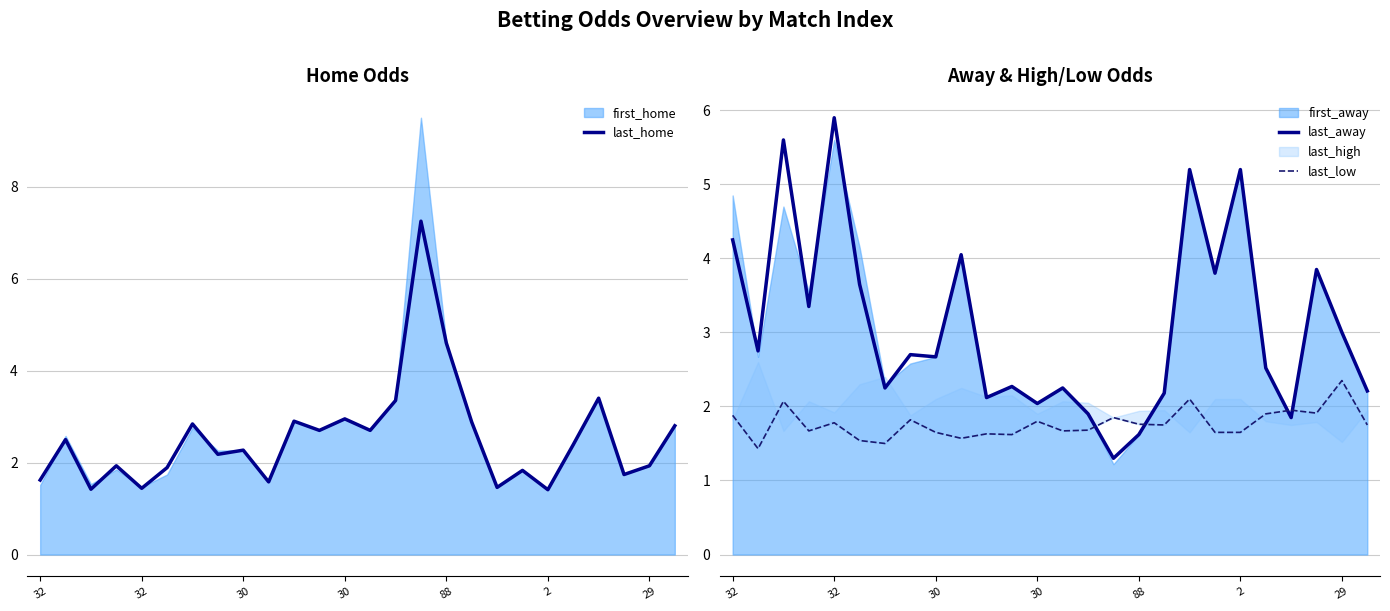

How many interior local valleys does the last_home series have?

9